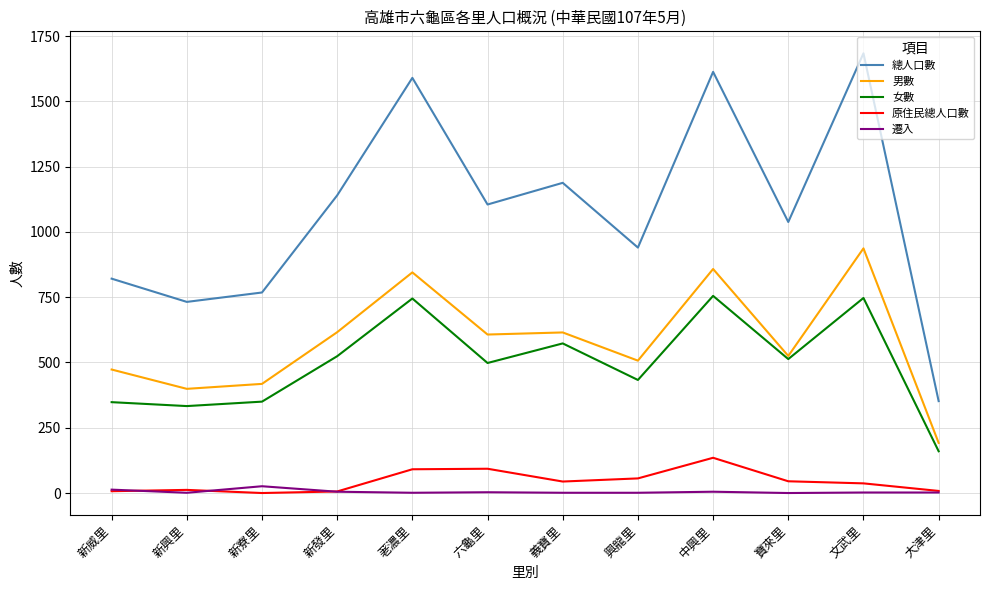

The 原住民總人口數 series shows 221 at 中興里. True or false?

False